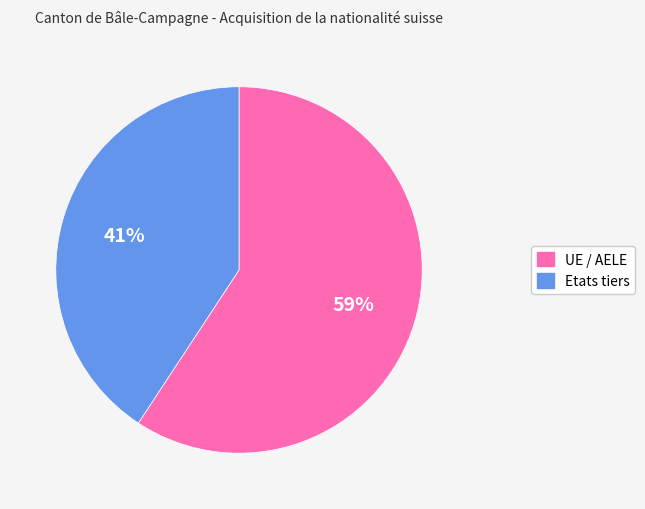

Does any single category account for the majority?

Yes